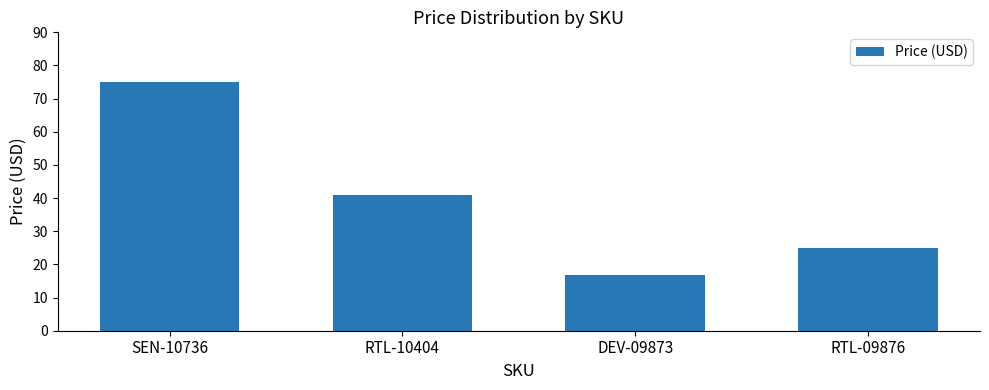

At which label is the value closest to 45?

RTL-10404